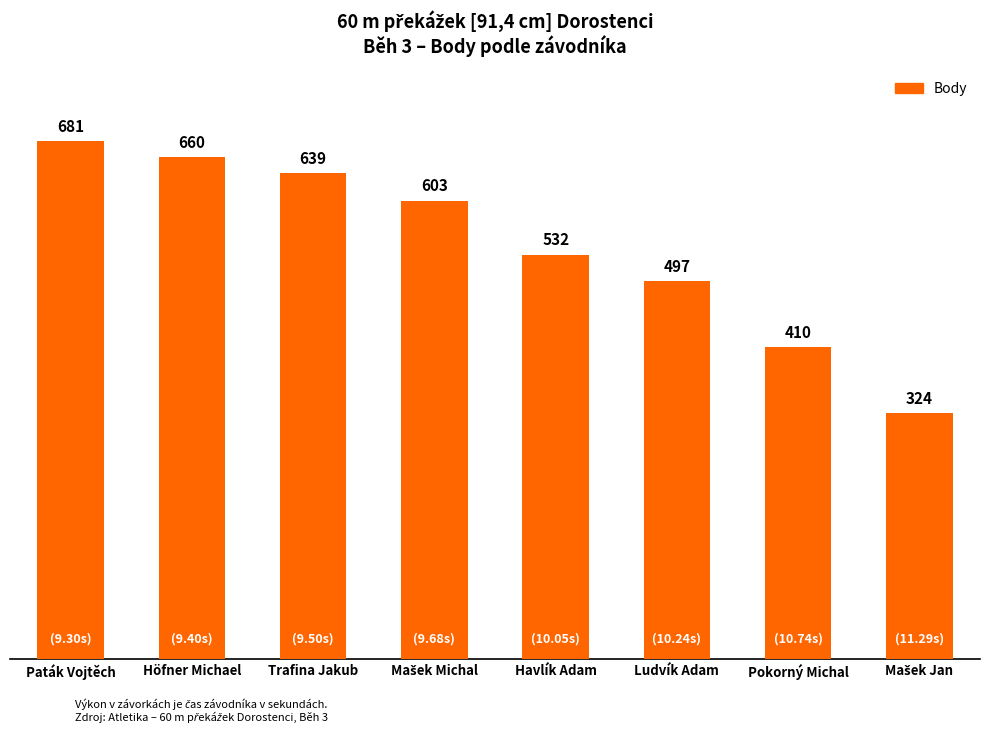

What is the value of the 6th bar from the left?

497